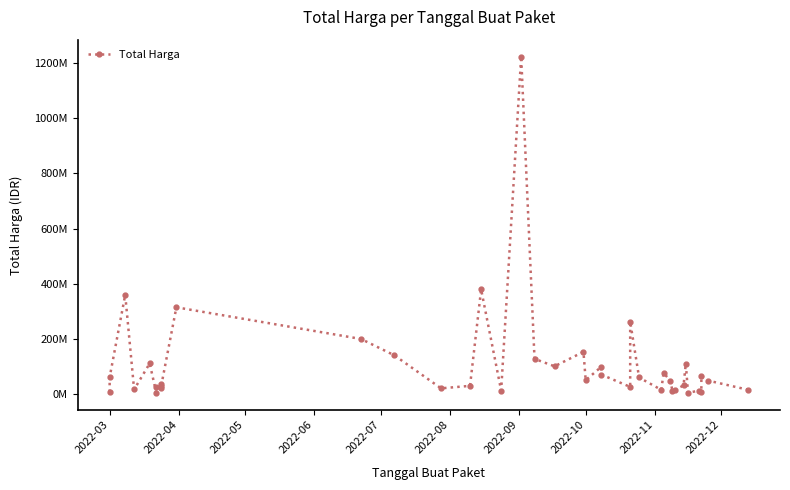

Reading left to right, list all the values displayed in this chart.

6936000	59935000	359500000	15787200	110389990	2395750	23680800	34132505	27720000	21231000	314121780	199200000	139800000	19950000	29000000	379075000	12000000	1224682000	127000000	100000000	152477000	49478000	98000000	70000000	25200000	262118150	59375000	14400000	75920000	48140000	11100000	13442000	30800000	110000000	3825000	11800000	5093000	65000000	48140000	14750000